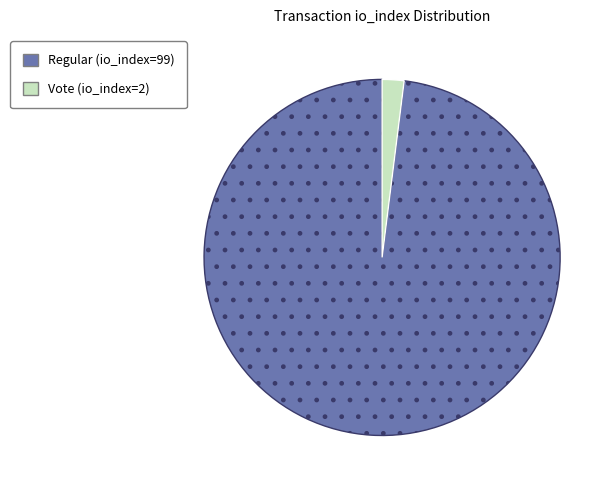

Which category has the biggest portion of the pie?

Regular (io_index=99)